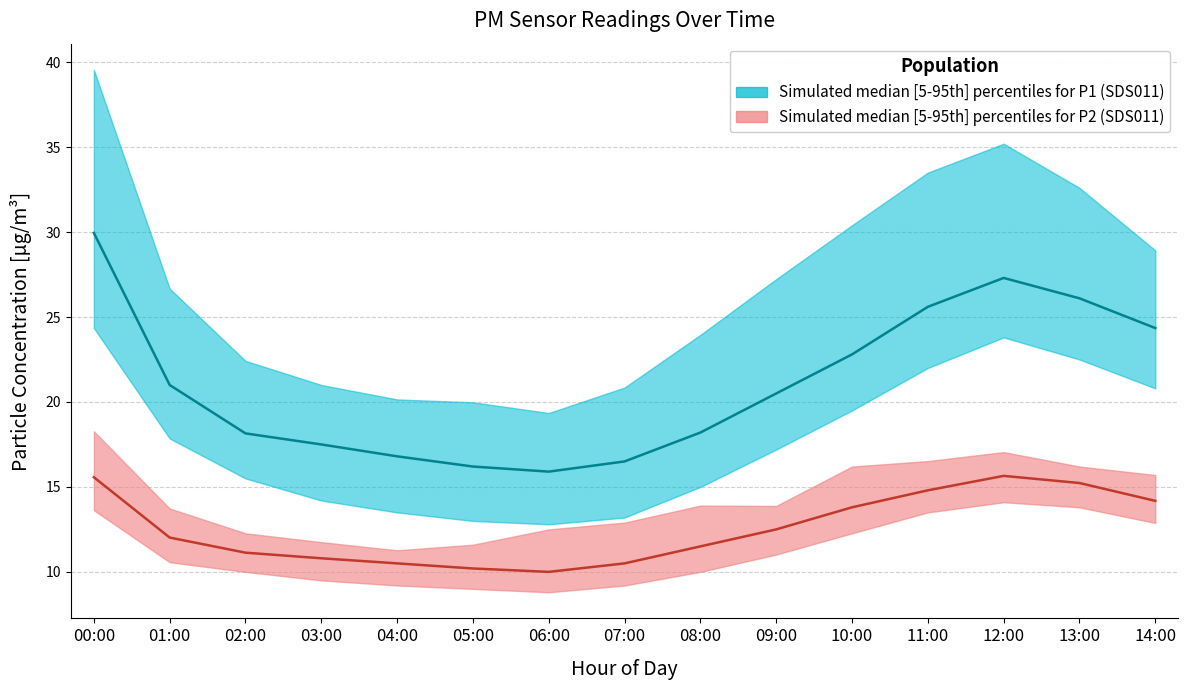

How many interior local peaks does the P1_low series have?

1